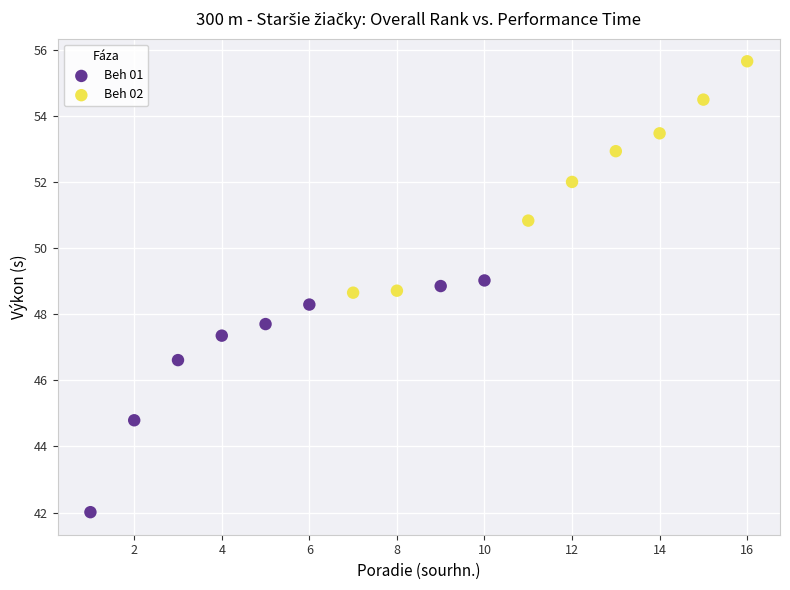

Which series contains the lowest Y value?

Beh 01